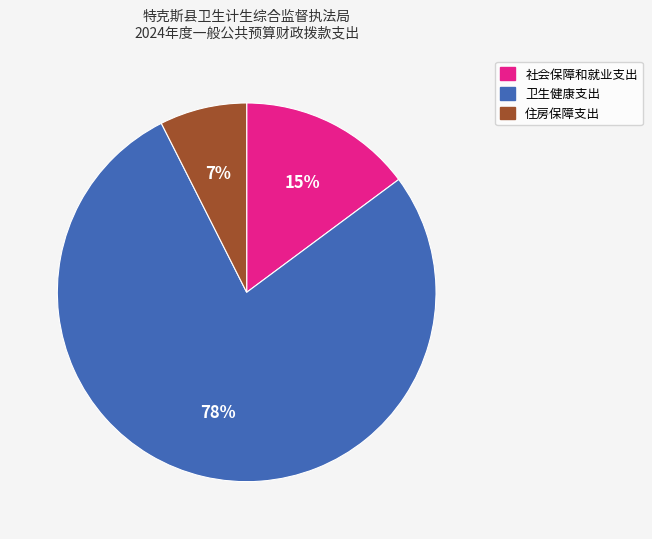

How many segments does this pie chart have?

3